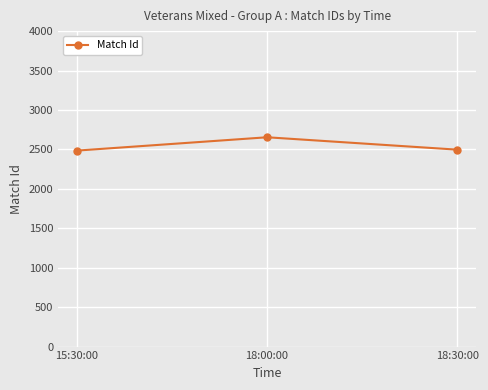

What is the ratio of the value at 15:30:00 to the value at 18:30:00?

1.0